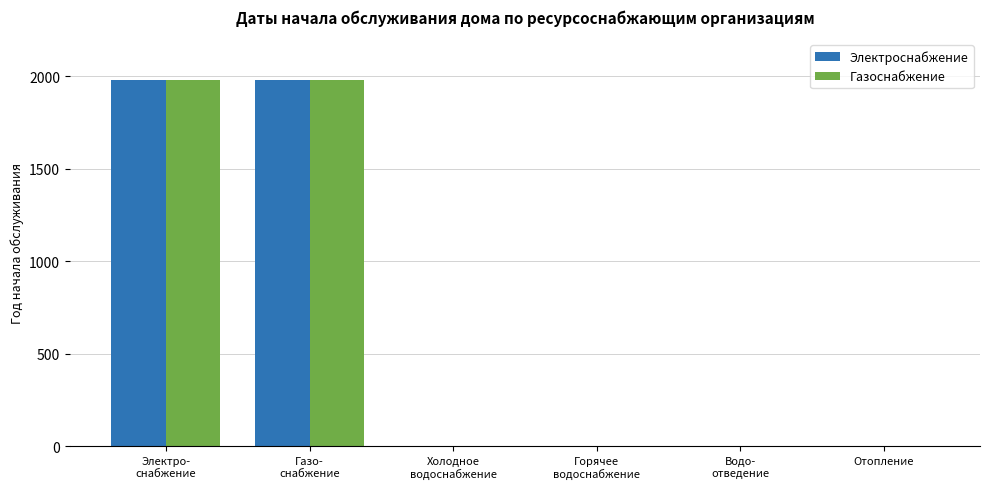

The value of Электроснабжение at Водо-
отведение is 923. True or false?

False